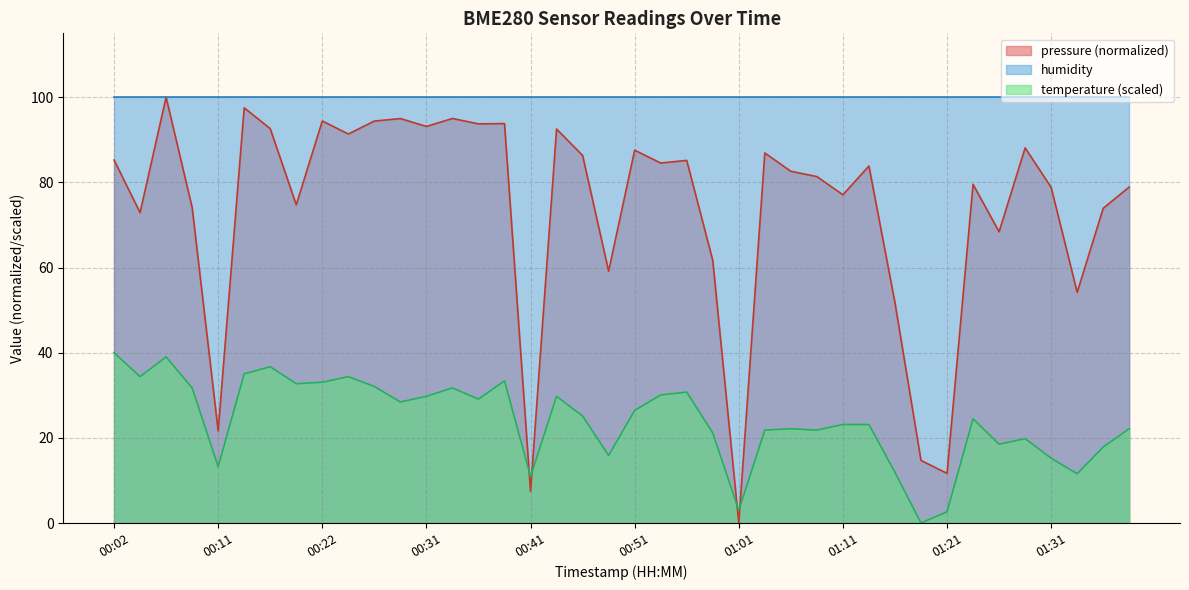

What are all the series names shown in the legend?

pressure (normalized), humidity, temperature (scaled)